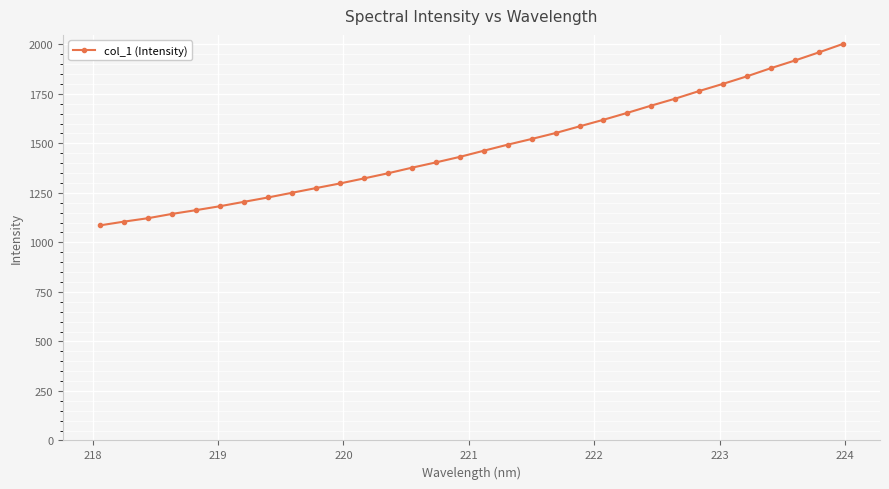

What is the value of the 20th point from the left?

1552.1